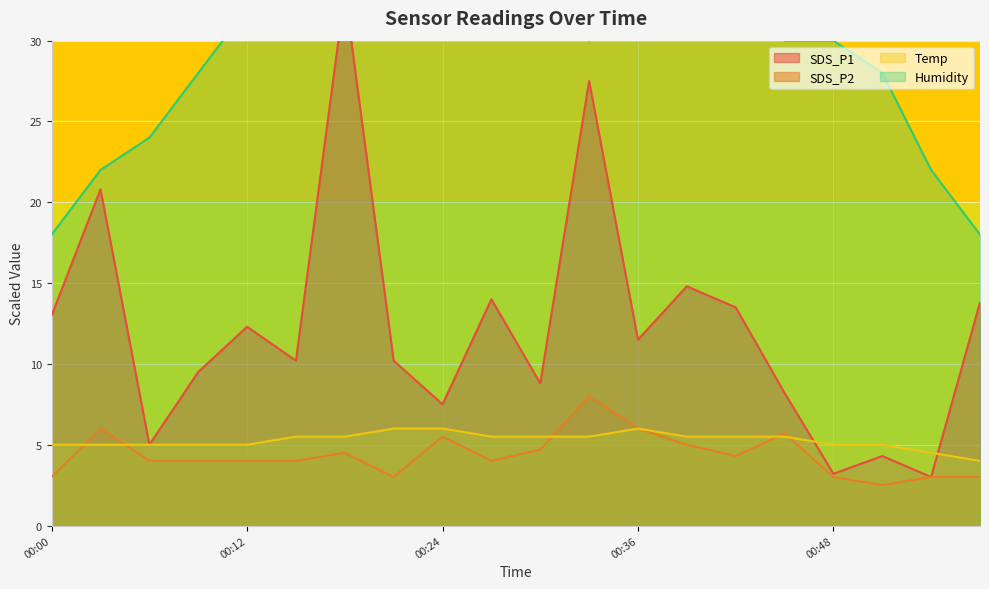

Reading right to left, extract all data points from this chart.

SDS_P1: 13.8	3.0	4.3	3.2	8.2	13.5	14.8	11.5	27.5	8.8	14.0	7.5	10.2	33.0	10.2	12.3	9.5	5.0	20.8	13.0
SDS_P2: 3.0	3.0	2.5	3.0	5.7	4.3	5.0	6.0	8.0	4.7	4.0	5.5	3.0	4.5	4.0	4.0	4.0	4.0	6.0	3.0
Temp: 4.0	4.5	5.0	5.0	5.5	5.5	5.5	6.0	5.5	5.5	5.5	6.0	6.0	5.5	5.5	5.0	5.0	5.0	5.0	5.0
Humidity: 18.0	22.0	28.0	30.0	30.0	32.0	32.0	34.0	30.0	32.0	32.0	32.0	36.0	34.0	34.0	32.0	28.0	24.0	22.0	18.0